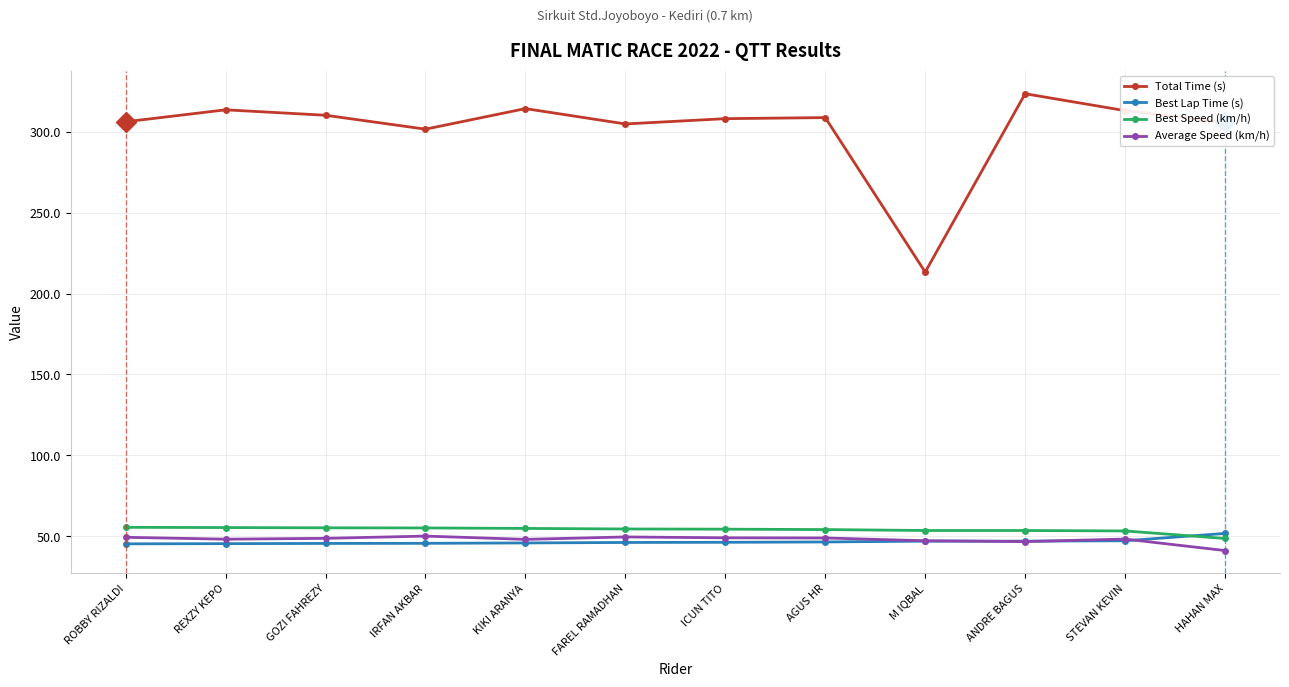

True or false: Average Speed (km/h) and Best Lap Time (s) intersect in this chart.

True